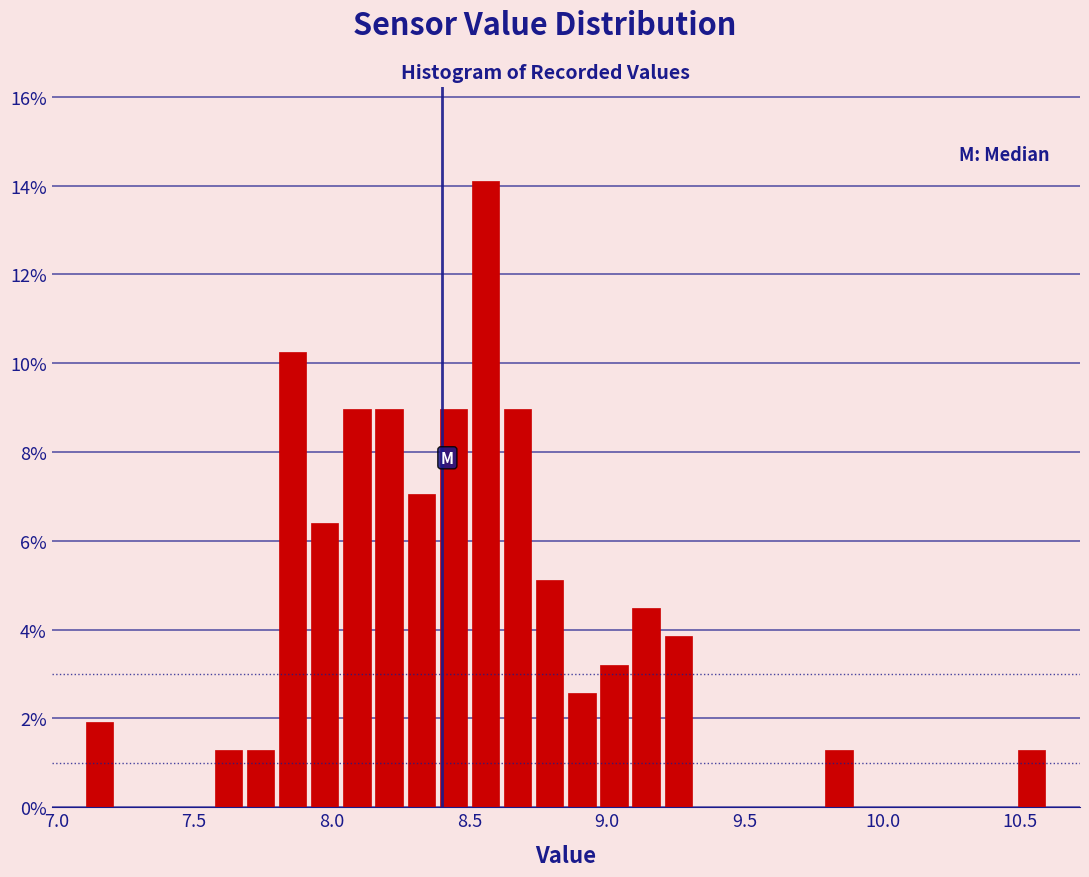

Around what value on the x-axis is the tallest bar? Give the approximate position of its centre, as read against the axis.

8.55